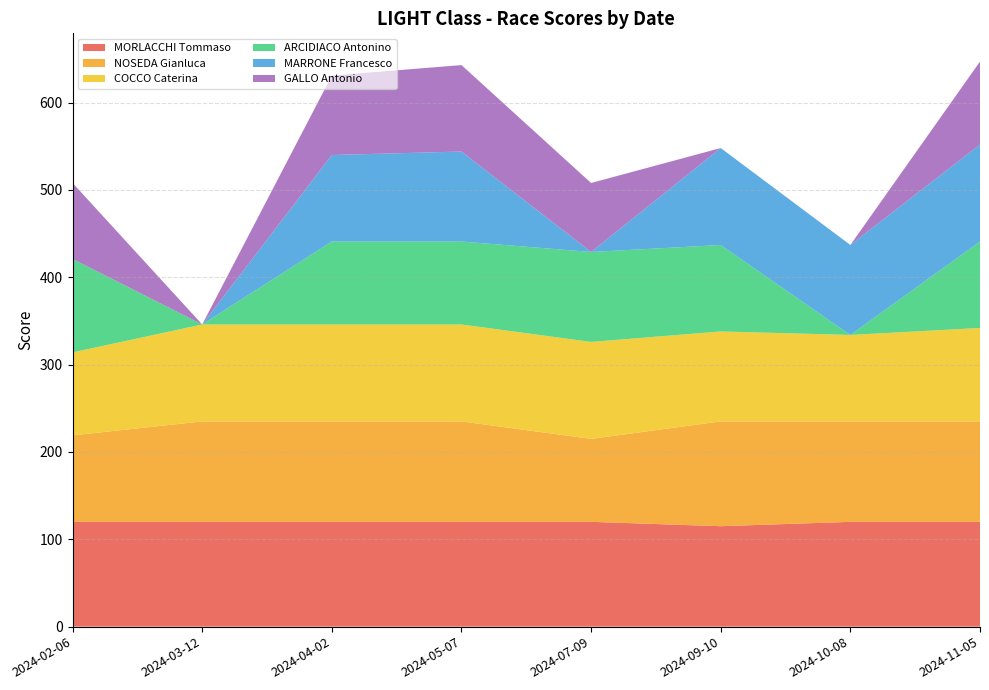

Reading right to left, list all the values displayed in this chart.

MORLACCHI Tommaso: 2024-11-05=120	2024-10-08=120	2024-09-10=115	2024-07-09=120	2024-05-07=120	2024-04-02=120	2024-03-12=120	2024-02-06=120
NOSEDA Gianluca: 2024-11-05=115	2024-10-08=115	2024-09-10=120	2024-07-09=95	2024-05-07=115	2024-04-02=115	2024-03-12=115	2024-02-06=99
COCCO Caterina: 2024-11-05=107	2024-10-08=99	2024-09-10=103	2024-07-09=111	2024-05-07=111	2024-04-02=111	2024-03-12=111	2024-02-06=95
ARCIDIACO Antonino: 2024-11-05=99	2024-10-08=0	2024-09-10=99	2024-07-09=103	2024-05-07=95	2024-04-02=95	2024-03-12=0	2024-02-06=107
MARRONE Francesco: 2024-11-05=111	2024-10-08=103	2024-09-10=111	2024-07-09=0	2024-05-07=103	2024-04-02=99	2024-03-12=0	2024-02-06=0
GALLO Antonio: 2024-11-05=95	2024-10-08=0	2024-09-10=0	2024-07-09=79	2024-05-07=99	2024-04-02=91	2024-03-12=0	2024-02-06=87